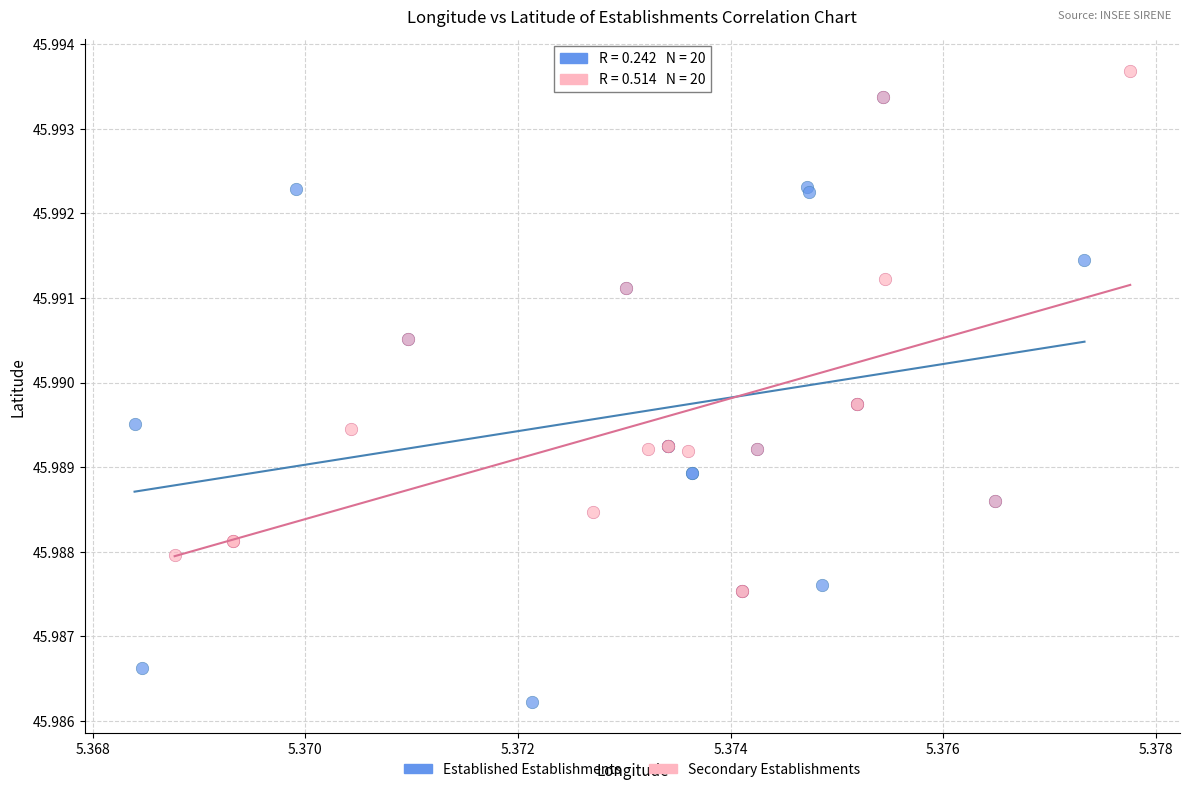

Which series contains the lowest Y value?

Established Establishments